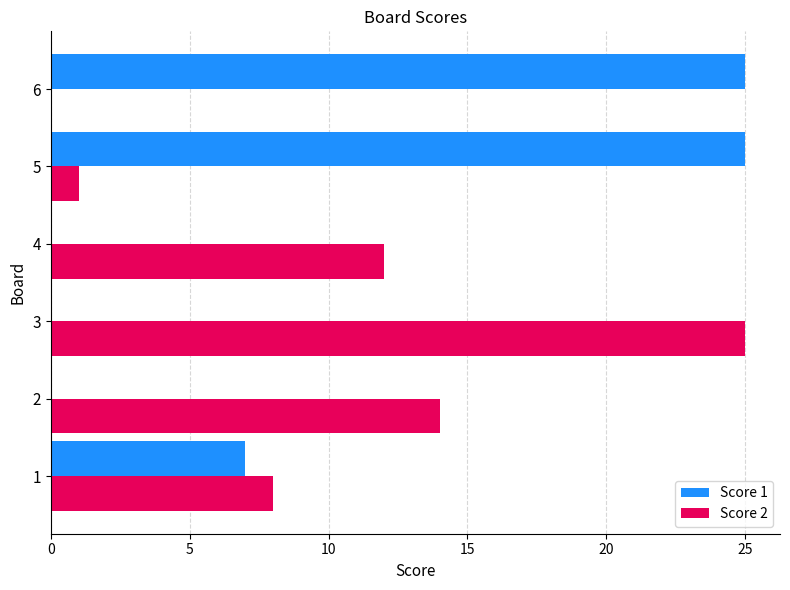

What is the average value of the Score 2 series?

10